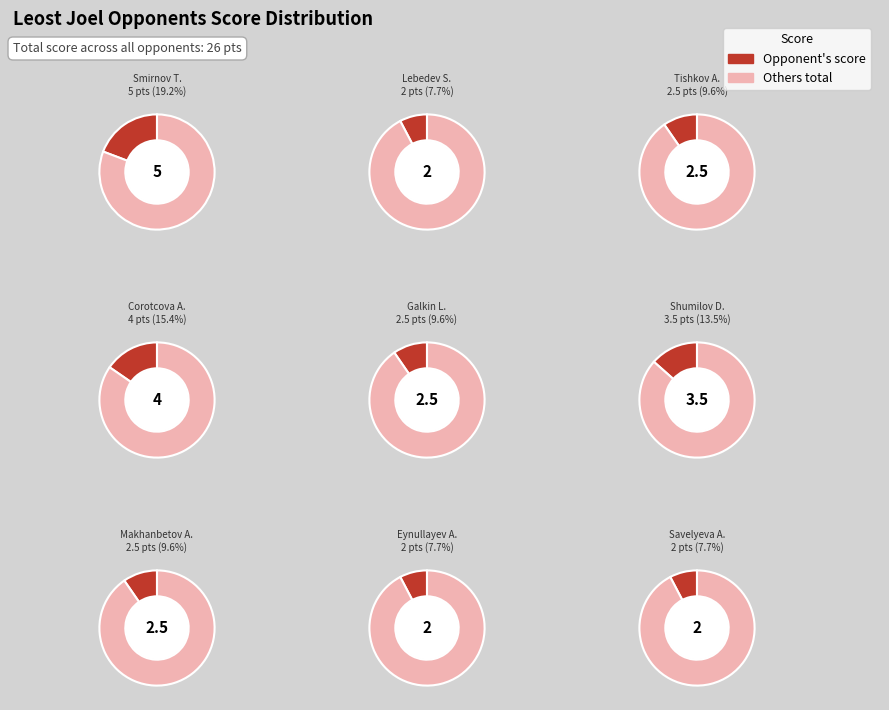

Count the number of slices in the pie.

9